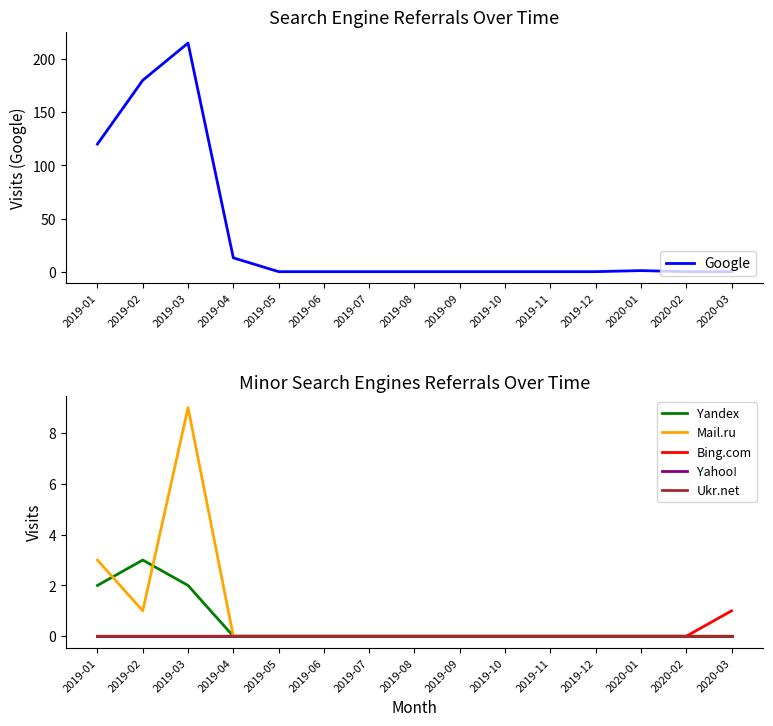

The value of Yahoo! at 2020-03 is 0. True or false?

True